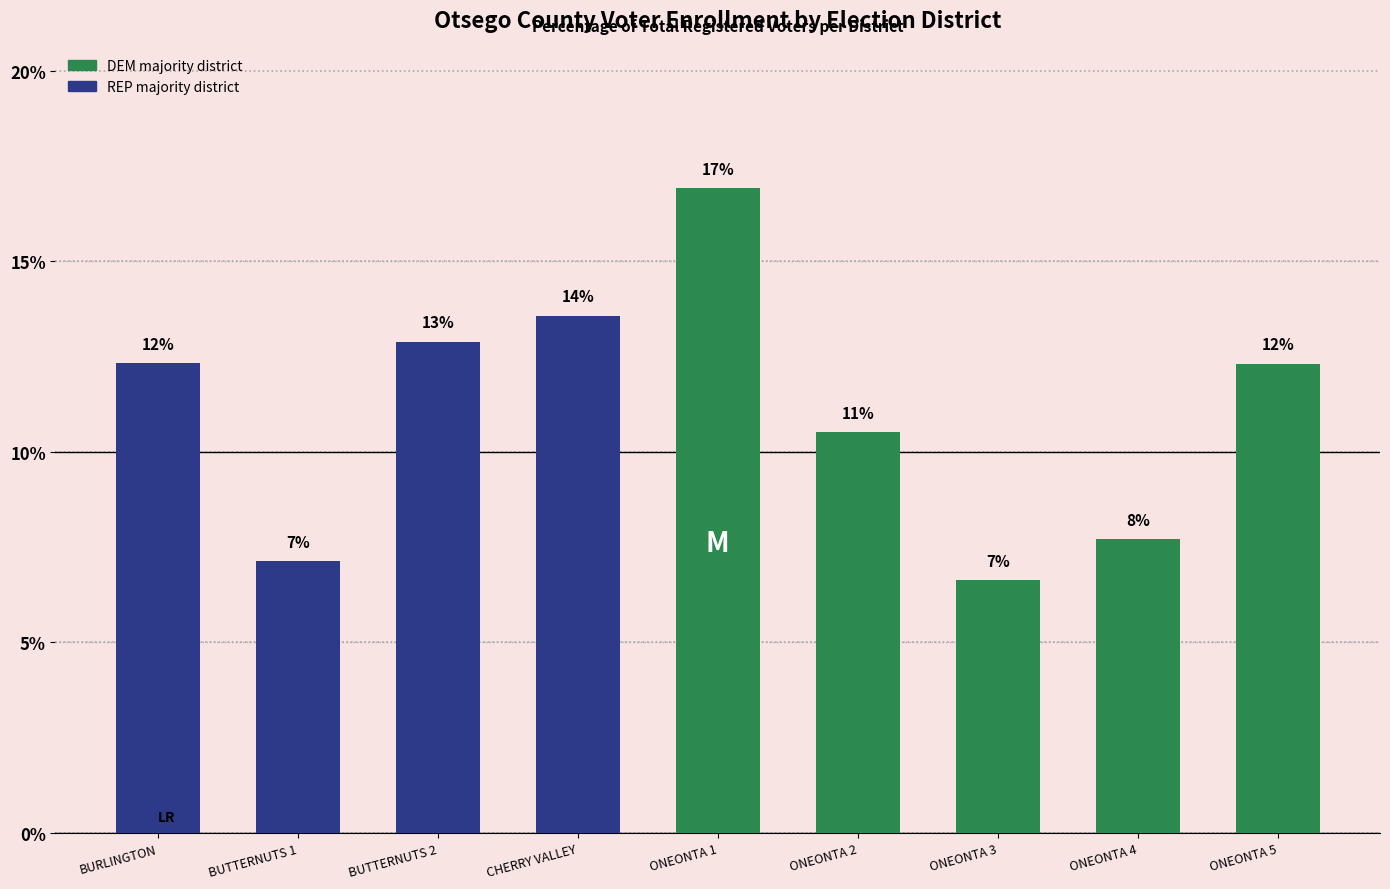

How many bars are there in total?

9